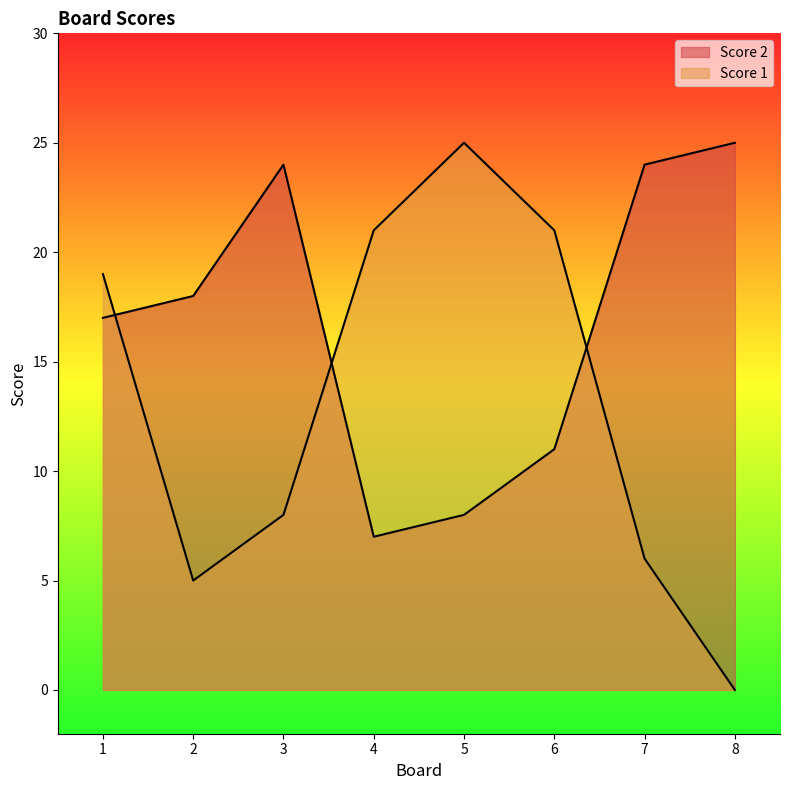

Does the chart display data point markers on the line(s)?

No